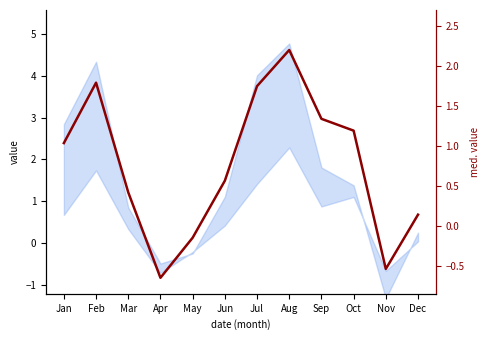

The value at Jul is 1.2. True or false?

False